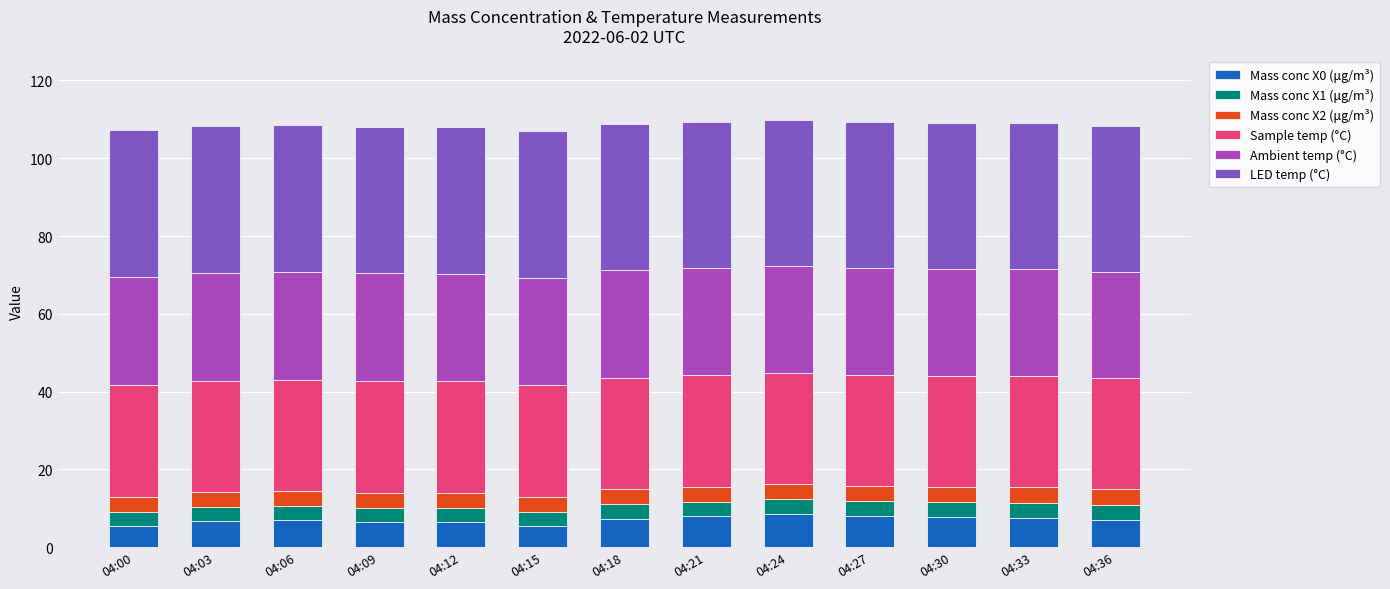

Are the bars grouped side by side (vs. stacked)?

No